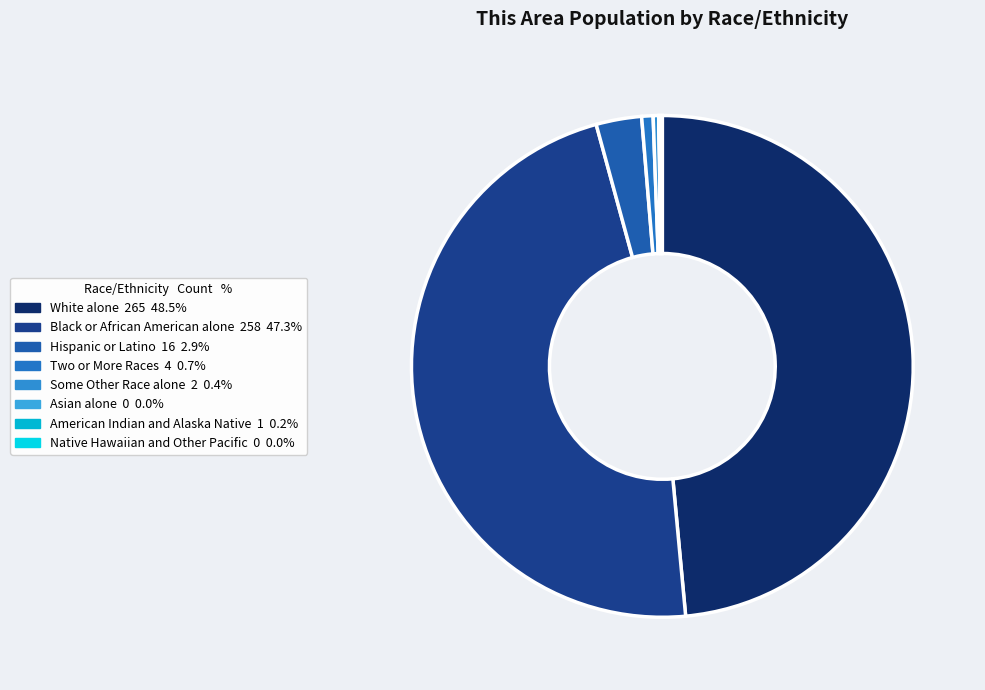

What is the change in value from American Indian and Alaska Native to Native Hawaiian and Other Pacific?

-1